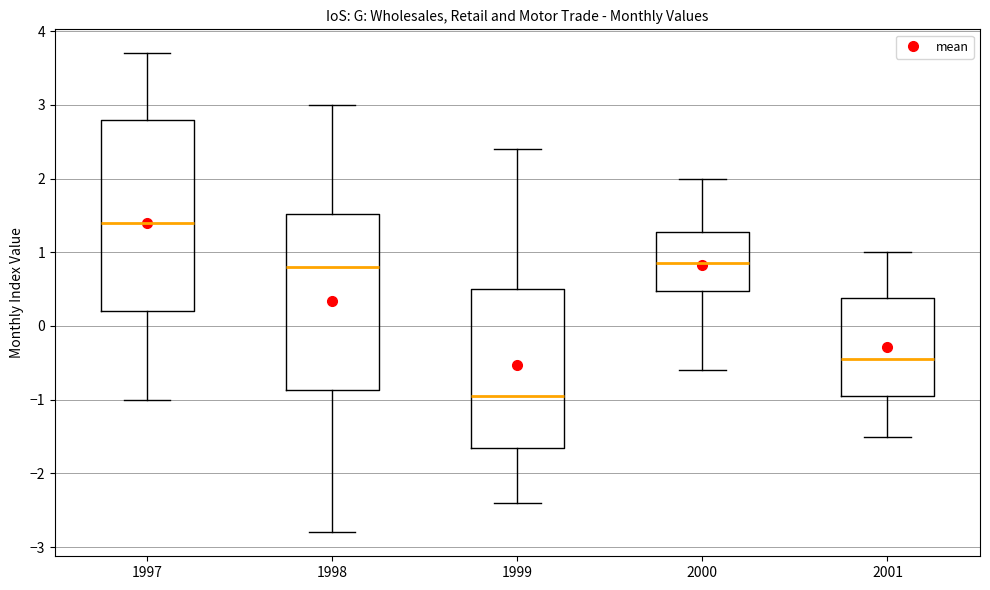

Which box has the highest median line?

1997